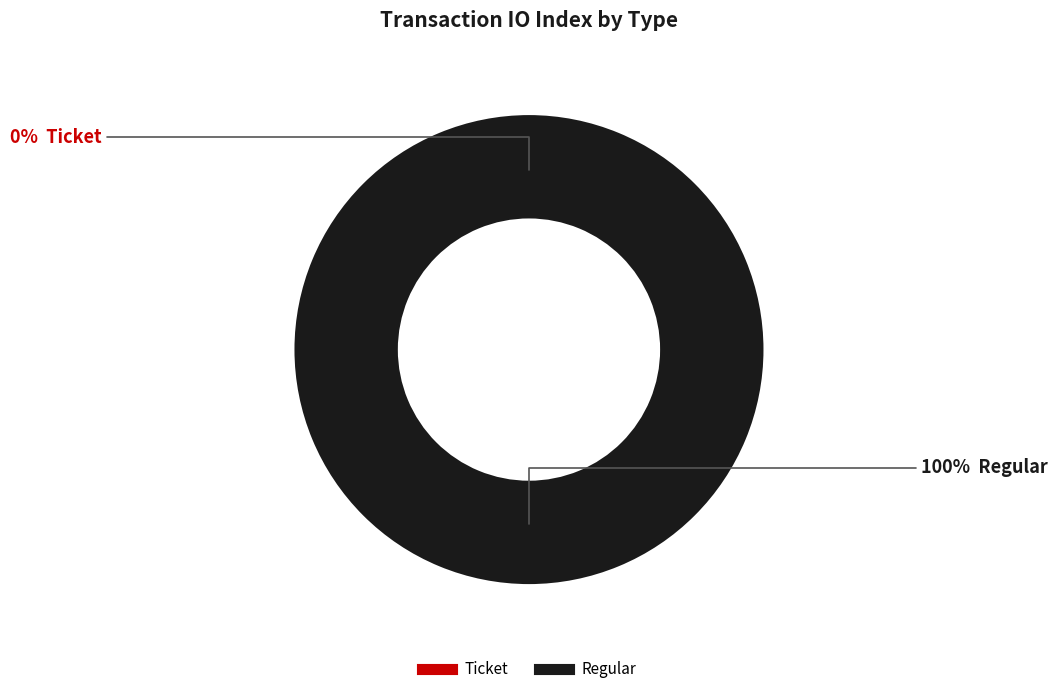

The Ticket (io_index=0) slice represents 1% of the pie. True or false?

False